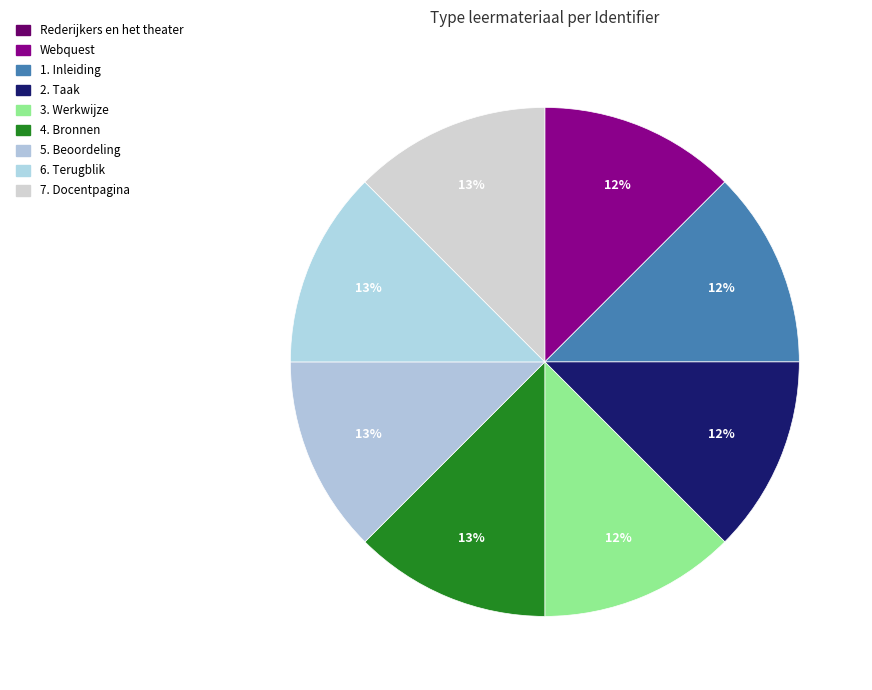

The Rederijkers en het theater slice represents 0% of the pie. True or false?

True